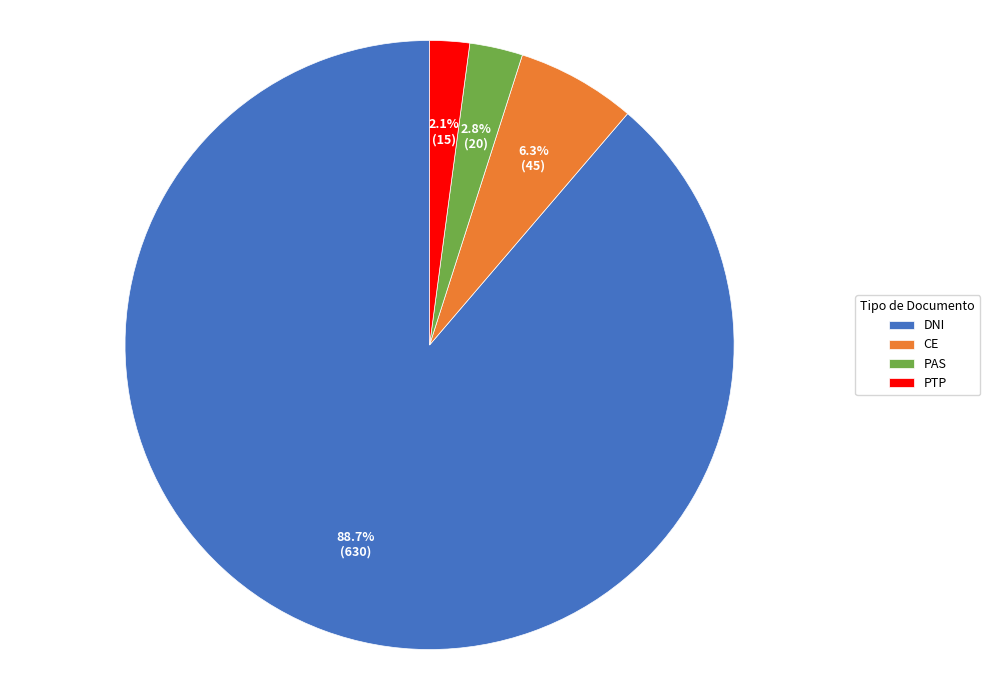

To the nearest percent, what is the difference between the largest and smallest slice percentages?

87%